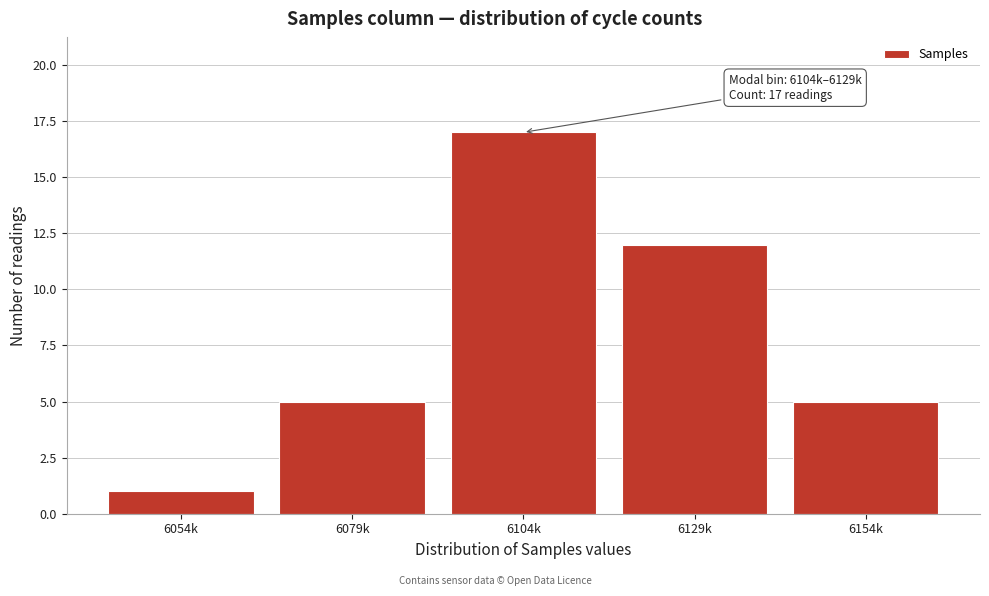

Reading left to right, list all the values displayed in this chart.

6054k=1	6079k=5	6104k=17	6129k=12	6154k=5